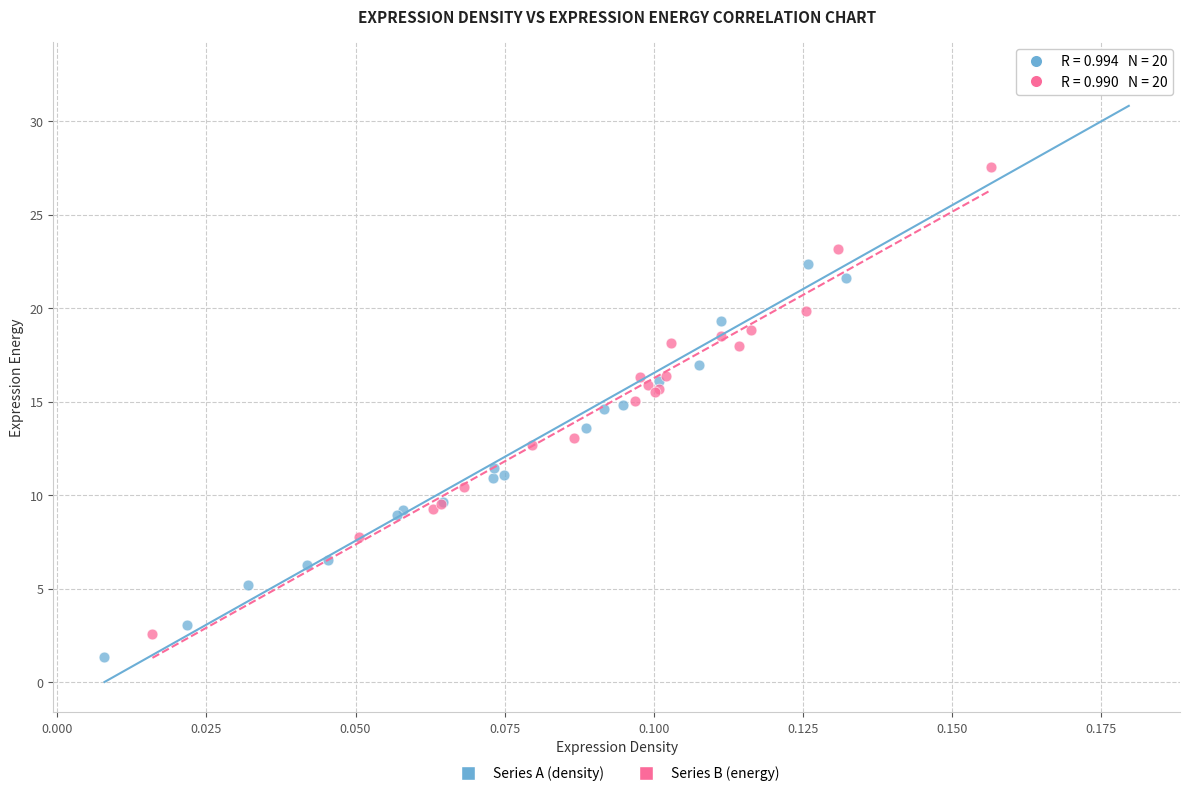

Which series has the widest spread of Y values?

Series A (density)